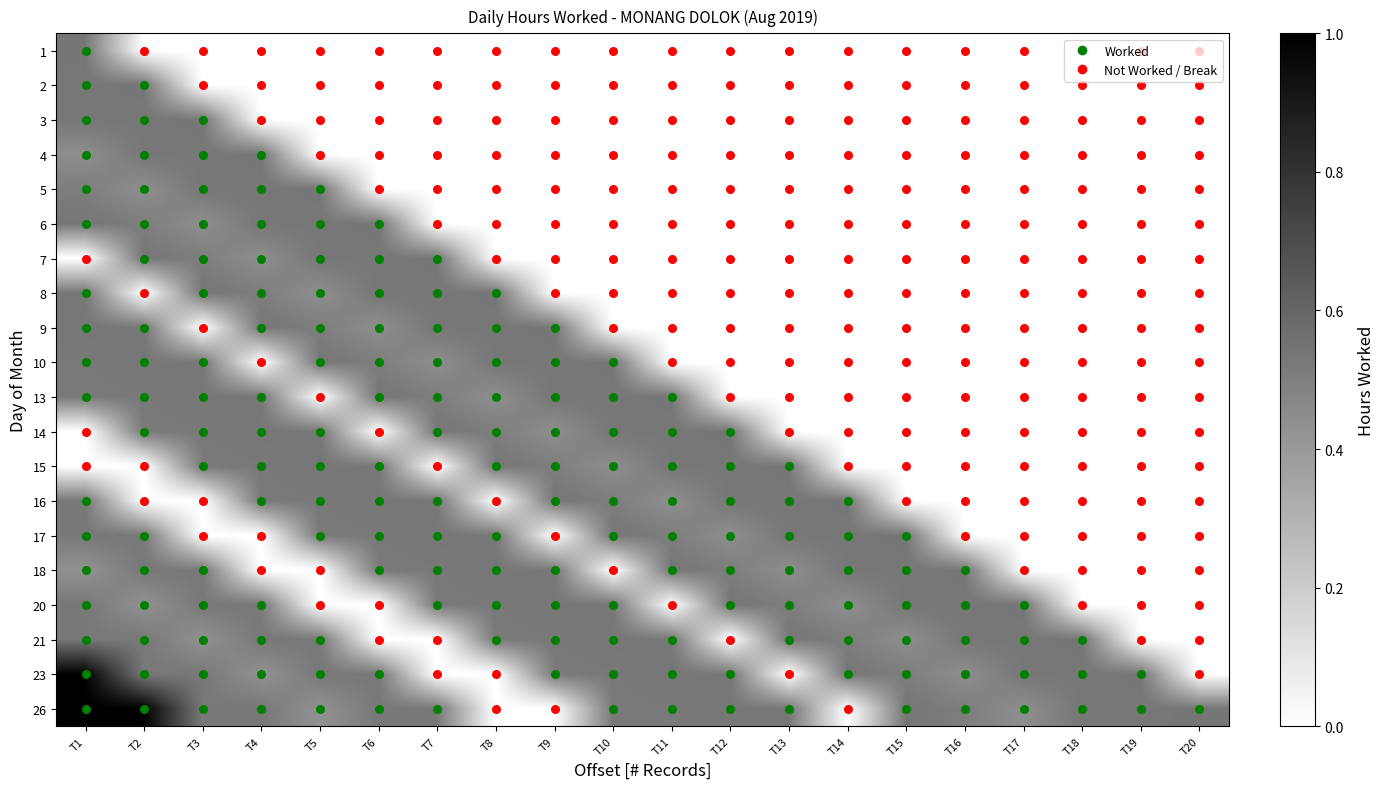

Reading right to left, what are all the values shown in this chart?

1: T20=0.0	T19=0.0	T18=0.0	T17=0.0	T16=0.0	T15=0.0	T14=0.0	T13=0.0	T12=0.0	T11=0.0	T10=0.0	T9=0.0	T8=0.0	T7=0.0	T6=0.0	T5=0.0	T4=0.0	T3=0.0	T2=0.0	T1=0.5
2: T20=0.0	T19=0.0	T18=0.0	T17=0.0	T16=0.0	T15=0.0	T14=0.0	T13=0.0	T12=0.0	T11=0.0	T10=0.0	T9=0.0	T8=0.0	T7=0.0	T6=0.0	T5=0.0	T4=0.0	T3=0.0	T2=0.5	T1=0.5
3: T20=0.0	T19=0.0	T18=0.0	T17=0.0	T16=0.0	T15=0.0	T14=0.0	T13=0.0	T12=0.0	T11=0.0	T10=0.0	T9=0.0	T8=0.0	T7=0.0	T6=0.0	T5=0.0	T4=0.0	T3=0.5	T2=0.5	T1=0.5
4: T20=0.0	T19=0.0	T18=0.0	T17=0.0	T16=0.0	T15=0.0	T14=0.0	T13=0.0	T12=0.0	T11=0.0	T10=0.0	T9=0.0	T8=0.0	T7=0.0	T6=0.0	T5=0.0	T4=0.5	T3=0.5	T2=0.5	T1=0.4
5: T20=0.0	T19=0.0	T18=0.0	T17=0.0	T16=0.0	T15=0.0	T14=0.0	T13=0.0	T12=0.0	T11=0.0	T10=0.0	T9=0.0	T8=0.0	T7=0.0	T6=0.0	T5=0.5	T4=0.5	T3=0.5	T2=0.4	T1=0.5
6: T20=0.0	T19=0.0	T18=0.0	T17=0.0	T16=0.0	T15=0.0	T14=0.0	T13=0.0	T12=0.0	T11=0.0	T10=0.0	T9=0.0	T8=0.0	T7=0.0	T6=0.5	T5=0.5	T4=0.5	T3=0.4	T2=0.5	T1=0.5
7: T20=0.0	T19=0.0	T18=0.0	T17=0.0	T16=0.0	T15=0.0	T14=0.0	T13=0.0	T12=0.0	T11=0.0	T10=0.0	T9=0.0	T8=0.0	T7=0.5	T6=0.5	T5=0.5	T4=0.4	T3=0.5	T2=0.5	T1=0.0
8: T20=0.0	T19=0.0	T18=0.0	T17=0.0	T16=0.0	T15=0.0	T14=0.0	T13=0.0	T12=0.0	T11=0.0	T10=0.0	T9=0.0	T8=0.5	T7=0.5	T6=0.5	T5=0.4	T4=0.5	T3=0.5	T2=0.0	T1=0.5
9: T20=0.0	T19=0.0	T18=0.0	T17=0.0	T16=0.0	T15=0.0	T14=0.0	T13=0.0	T12=0.0	T11=0.0	T10=0.0	T9=0.5	T8=0.5	T7=0.5	T6=0.4	T5=0.5	T4=0.5	T3=0.0	T2=0.5	T1=0.5
10: T20=0.0	T19=0.0	T18=0.0	T17=0.0	T16=0.0	T15=0.0	T14=0.0	T13=0.0	T12=0.0	T11=0.0	T10=0.5	T9=0.5	T8=0.5	T7=0.4	T6=0.5	T5=0.5	T4=0.0	T3=0.5	T2=0.5	T1=0.5
13: T20=0.0	T19=0.0	T18=0.0	T17=0.0	T16=0.0	T15=0.0	T14=0.0	T13=0.0	T12=0.0	T11=0.5	T10=0.5	T9=0.5	T8=0.4	T7=0.5	T6=0.5	T5=0.0	T4=0.5	T3=0.5	T2=0.5	T1=0.5
14: T20=0.0	T19=0.0	T18=0.0	T17=0.0	T16=0.0	T15=0.0	T14=0.0	T13=0.0	T12=0.5	T11=0.5	T10=0.5	T9=0.4	T8=0.5	T7=0.5	T6=0.0	T5=0.5	T4=0.5	T3=0.5	T2=0.5	T1=0.0
15: T20=0.0	T19=0.0	T18=0.0	T17=0.0	T16=0.0	T15=0.0	T14=0.0	T13=0.5	T12=0.5	T11=0.5	T10=0.4	T9=0.5	T8=0.5	T7=0.0	T6=0.5	T5=0.5	T4=0.5	T3=0.5	T2=0.0	T1=0.0
16: T20=0.0	T19=0.0	T18=0.0	T17=0.0	T16=0.0	T15=0.0	T14=0.5	T13=0.5	T12=0.5	T11=0.4	T10=0.5	T9=0.5	T8=0.0	T7=0.5	T6=0.5	T5=0.5	T4=0.5	T3=0.0	T2=0.0	T1=0.5
17: T20=0.0	T19=0.0	T18=0.0	T17=0.0	T16=0.0	T15=0.5	T14=0.5	T13=0.5	T12=0.4	T11=0.5	T10=0.5	T9=0.0	T8=0.5	T7=0.5	T6=0.5	T5=0.5	T4=0.0	T3=0.0	T2=0.5	T1=0.5
18: T20=0.0	T19=0.0	T18=0.0	T17=0.0	T16=0.5	T15=0.5	T14=0.5	T13=0.4	T12=0.5	T11=0.5	T10=0.0	T9=0.5	T8=0.5	T7=0.5	T6=0.5	T5=0.0	T4=0.0	T3=0.5	T2=0.5	T1=0.4
20: T20=0.0	T19=0.0	T18=0.0	T17=0.5	T16=0.5	T15=0.5	T14=0.4	T13=0.5	T12=0.5	T11=0.0	T10=0.5	T9=0.5	T8=0.5	T7=0.5	T6=0.0	T5=0.0	T4=0.5	T3=0.5	T2=0.4	T1=0.5
21: T20=0.0	T19=0.0	T18=0.5	T17=0.5	T16=0.5	T15=0.4	T14=0.5	T13=0.5	T12=0.0	T11=0.5	T10=0.5	T9=0.5	T8=0.5	T7=0.0	T6=0.0	T5=0.5	T4=0.5	T3=0.4	T2=0.5	T1=0.5
23: T20=0.0	T19=0.5	T18=0.5	T17=0.5	T16=0.4	T15=0.5	T14=0.5	T13=0.0	T12=0.5	T11=0.5	T10=0.5	T9=0.5	T8=0.0	T7=0.0	T6=0.5	T5=0.5	T4=0.4	T3=0.5	T2=0.5	T1=1.0
26: T20=0.5	T19=0.5	T18=0.5	T17=0.4	T16=0.5	T15=0.5	T14=0.0	T13=0.5	T12=0.5	T11=0.5	T10=0.5	T9=0.0	T8=0.0	T7=0.5	T6=0.5	T5=0.4	T4=0.5	T3=0.5	T2=1.0	T1=1.0